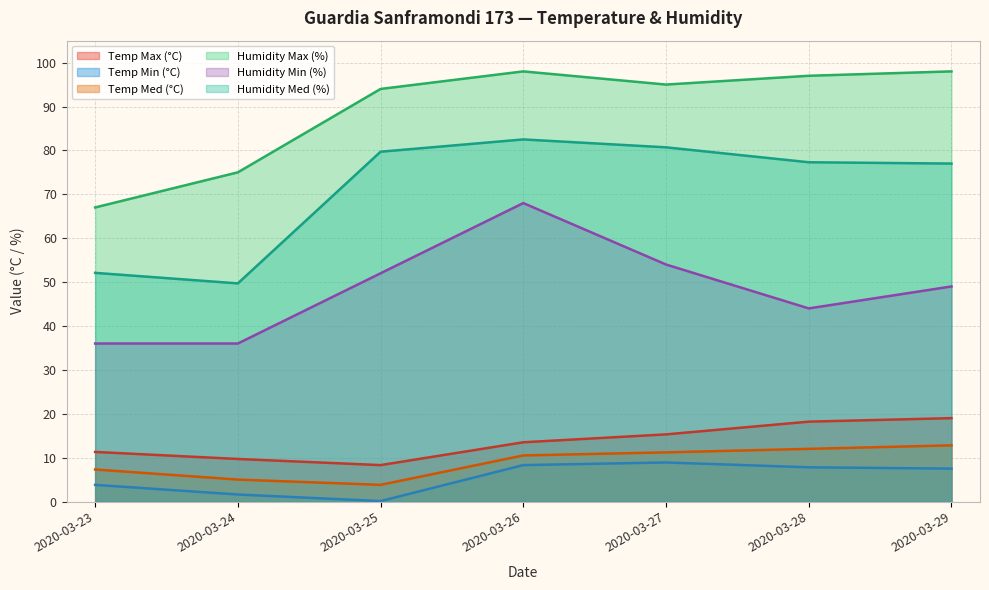

What is the minimum value for Temp Med (°C)?

3.8